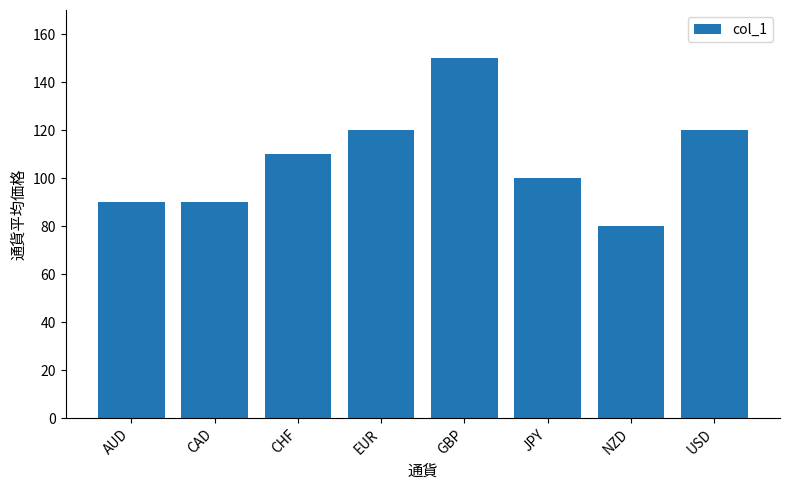

Count the values in the range 90 to 120.

6